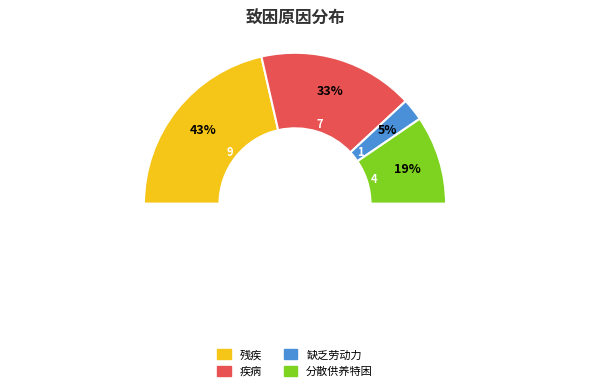

What is the ratio of the value at 缺乏劳动力 to the value at 残疾?

0.1